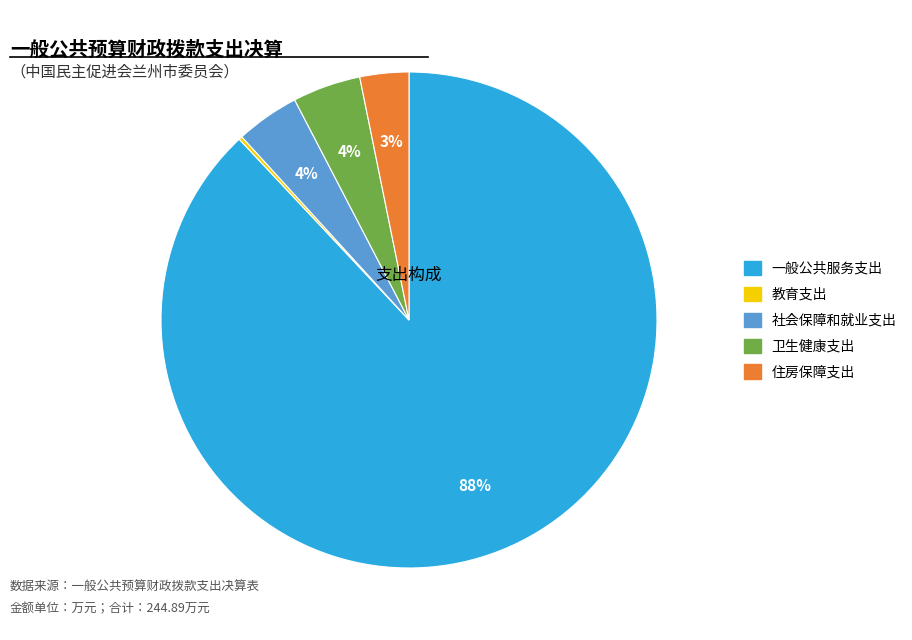

Is it true that 卫生健康支出 is 4% of the pie?

True